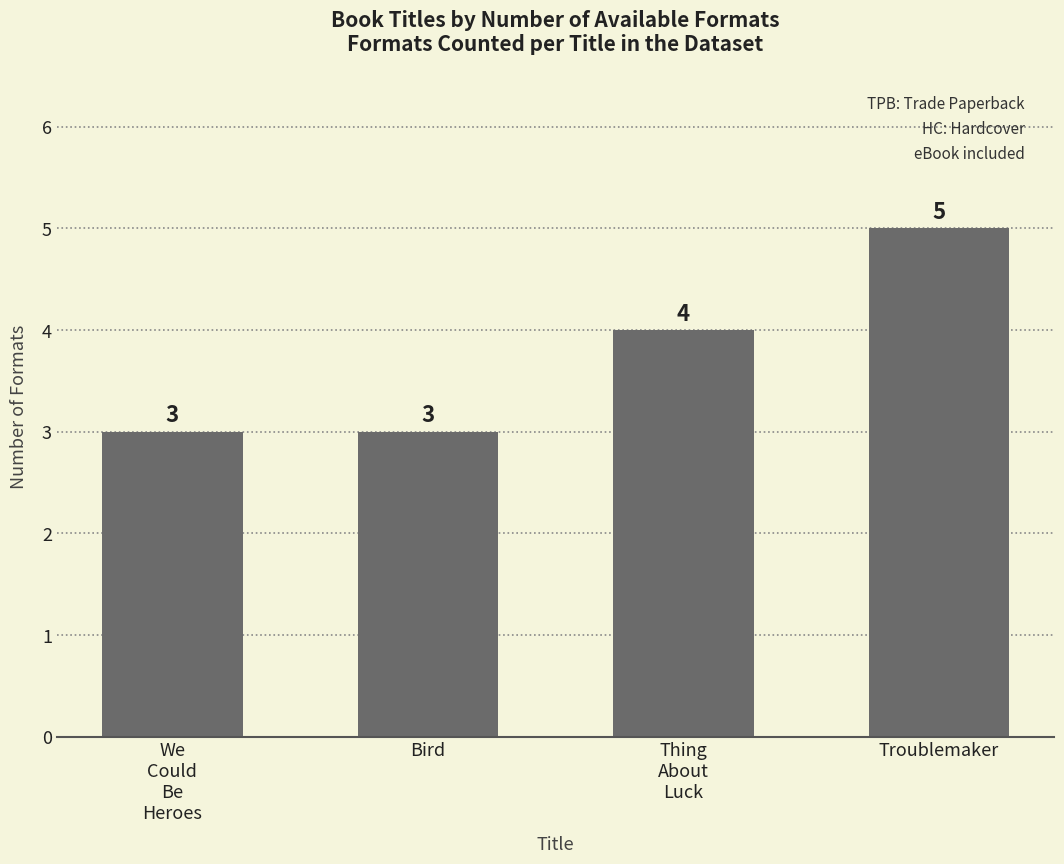

Reading right to left, list all the values displayed in this chart.

Troublemaker=5	Thing
About
Luck=4	Bird=3	We
Could
Be
Heroes=3